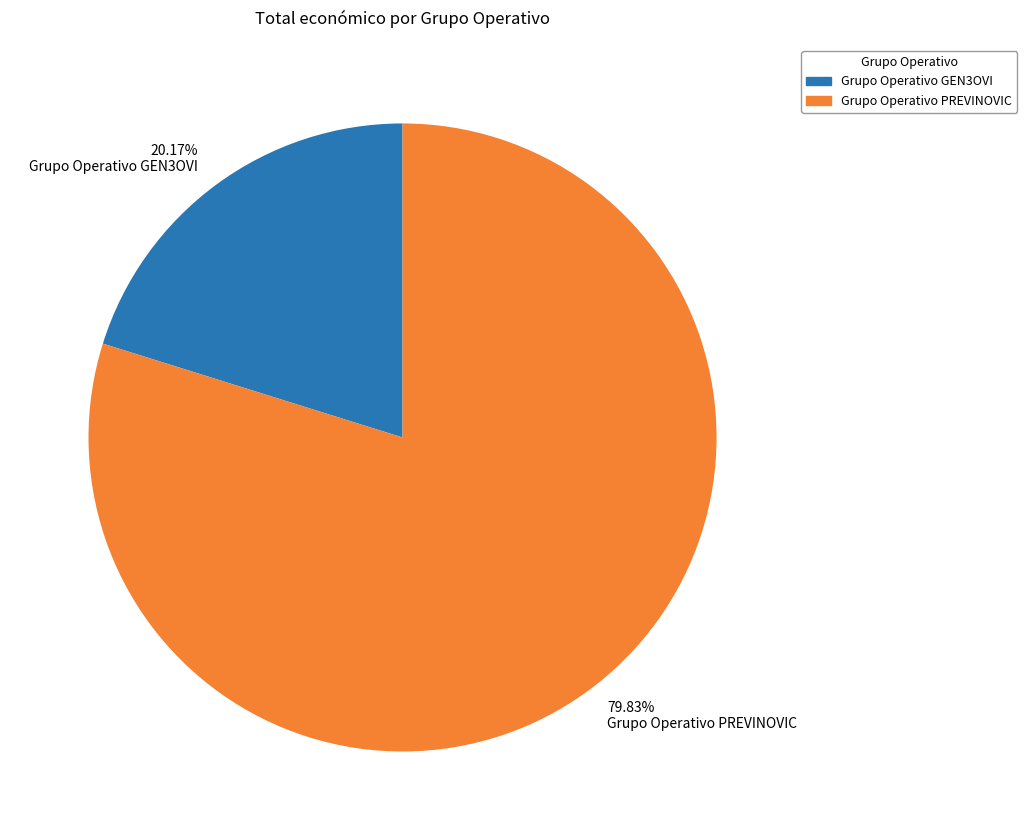

To the nearest percent, what percentage of the pie is Grupo Operativo PREVINOVIC?

80%